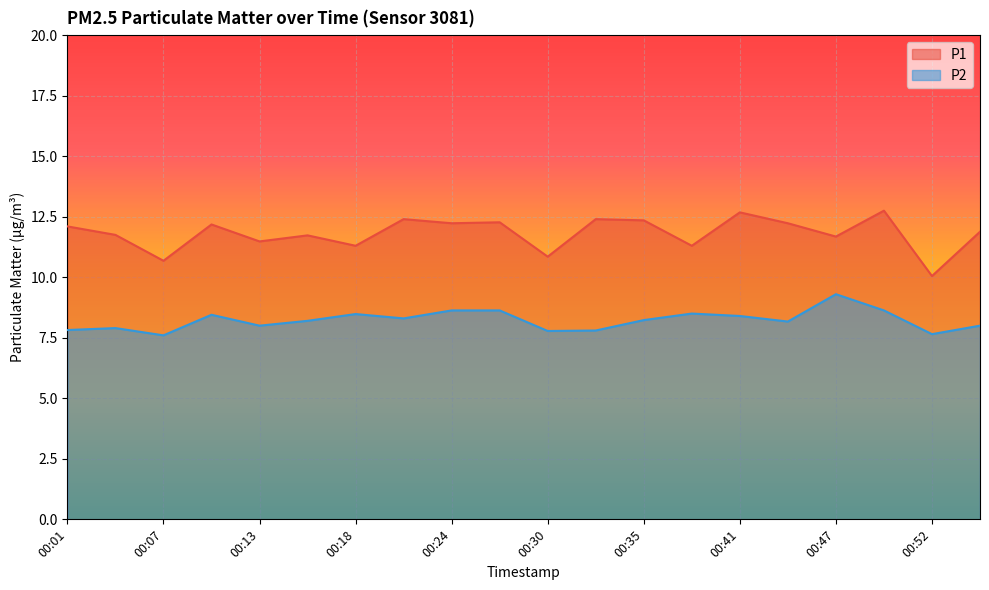

Does the chart display data point markers on the line(s)?

No